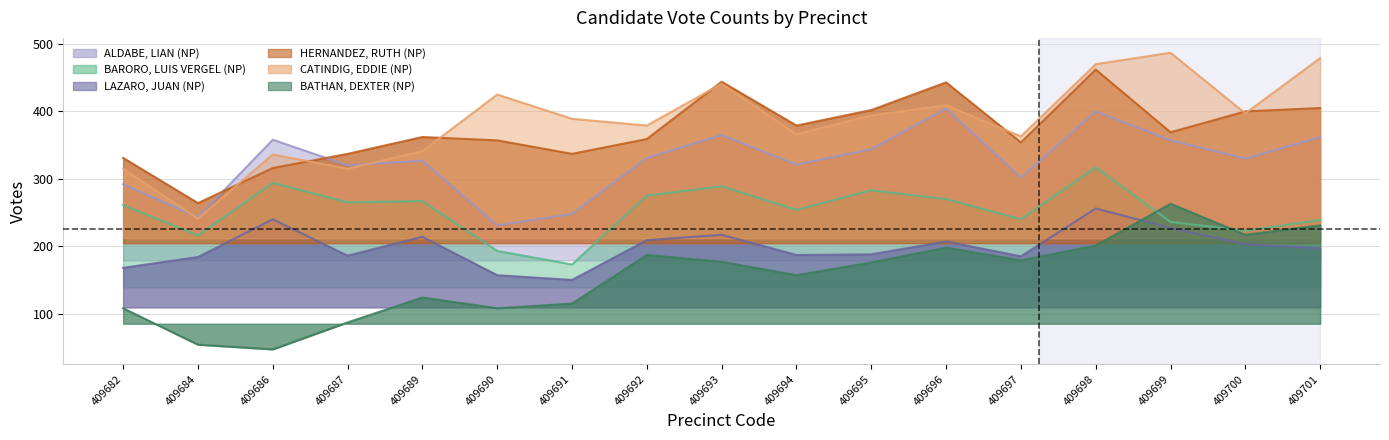

Reading left to right, transcribe all the data shown in this chart.

BARORO, LUIS VERGEL (NP): 261	216	294	265	267	193	173	275	289	254	283	270	240	317	236	223	239
CATINDIG, EDDIE (NP): 315	241	336	315	341	425	389	379	441	366	394	409	363	470	487	397	479
ALDABE, LIAN (NP): 292	243	358	320	327	231	248	331	365	321	344	404	302	400	357	330	362
BATHAN, DEXTER (NP): 108	54	47	87	124	108	115	187	177	157	176	198	179	201	263	217	231
HERNANDEZ, RUTH (NP): 331	264	316	337	362	357	337	359	444	379	402	443	354	462	369	400	405
LAZARO, JUAN (NP): 168	184	240	186	214	157	150	209	217	187	188	207	185	256	227	203	197